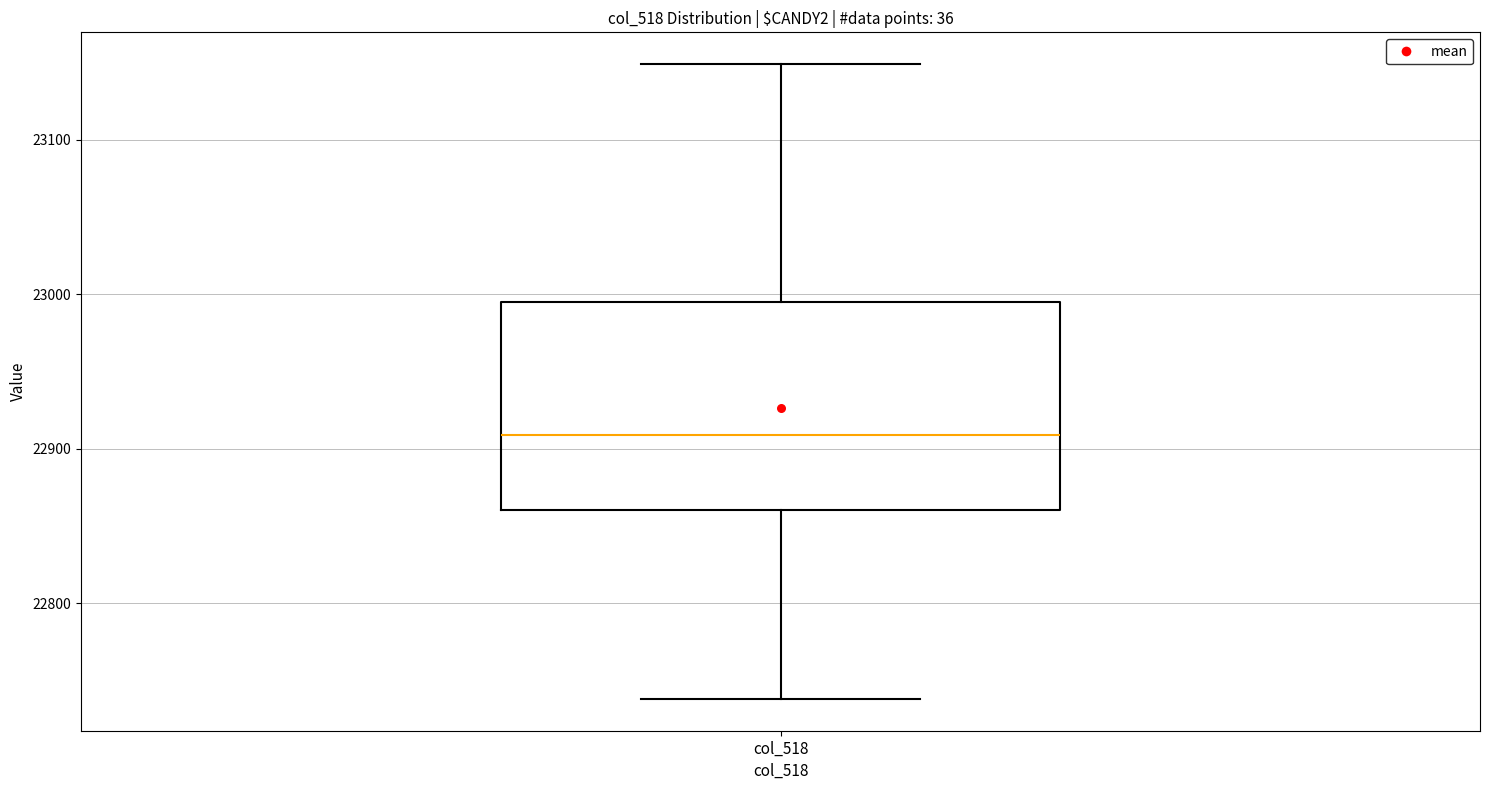

Where does the upper whisker of the box for col_518 end on the y-axis? The values are not printed on the chart, so give them approximately, as read against the axis.

23150